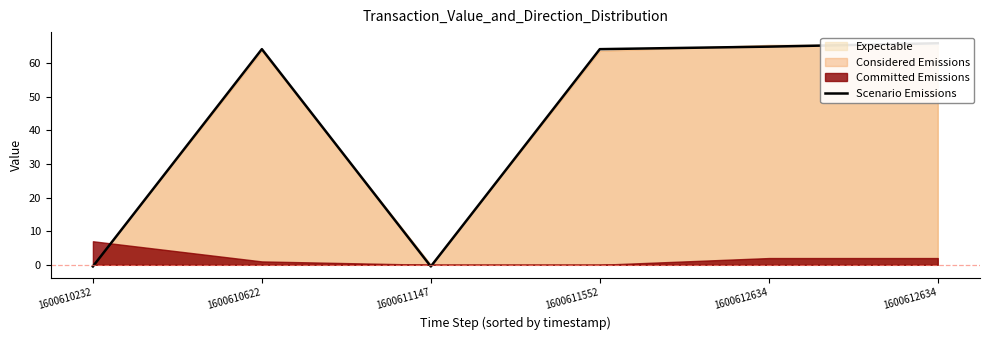

Where is the first local minimum?

1600611147